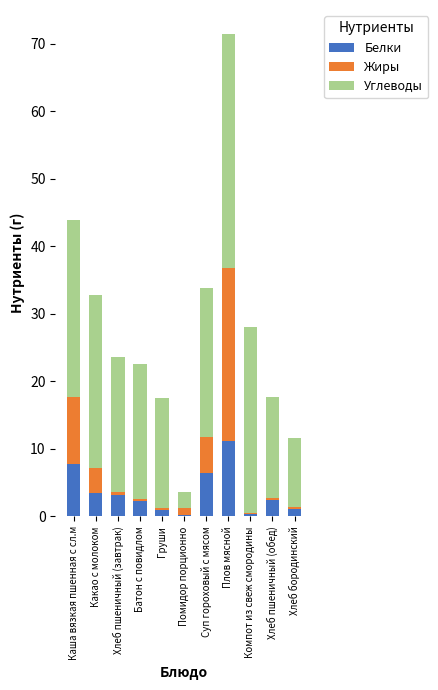

What is the maximum value for Белки?

11.2